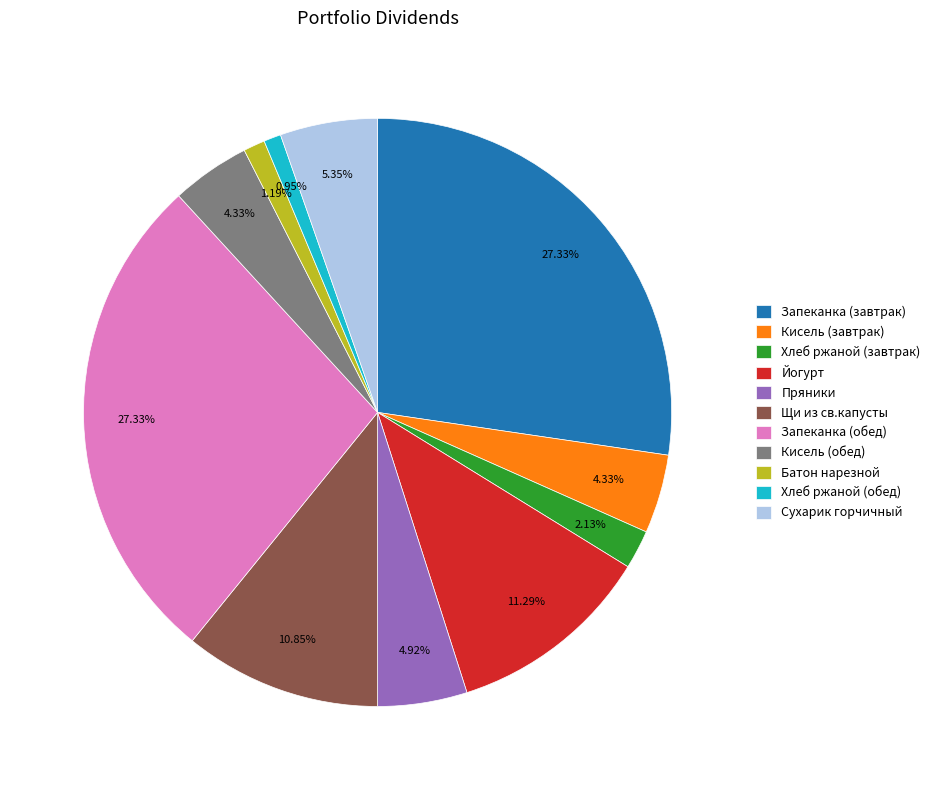

The Батон нарезной slice represents 1% of the pie. True or false?

True